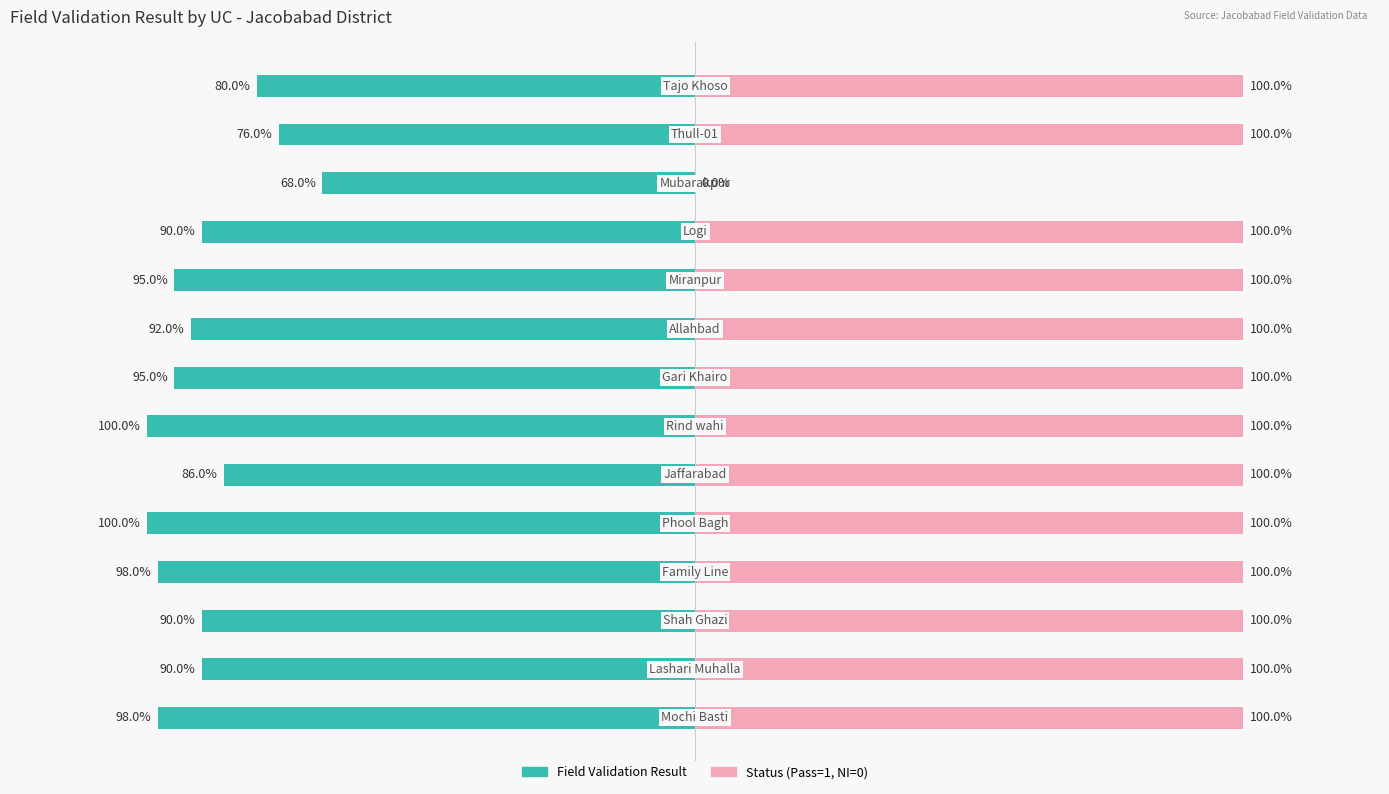

How many values in Status (Pass=1, NI=0) are above zero?

13